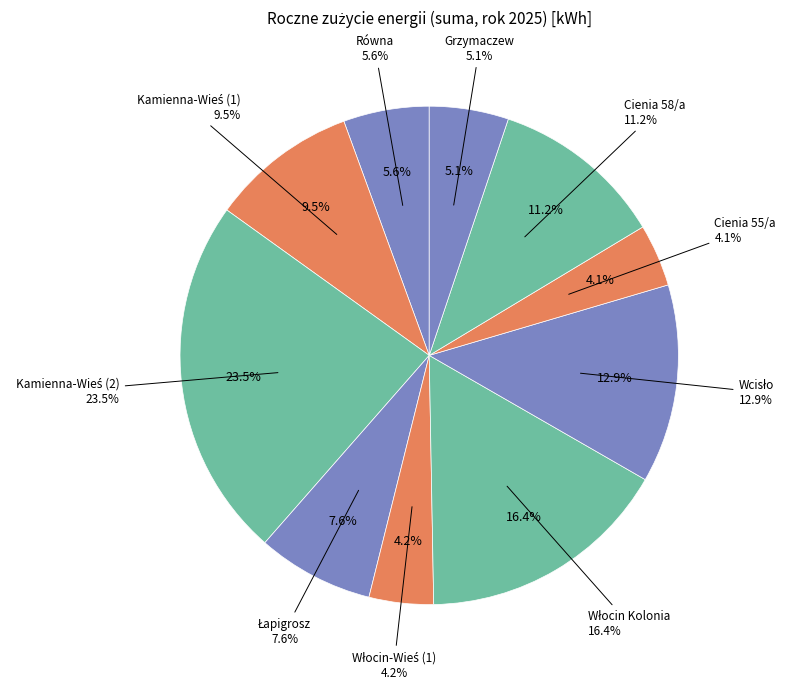

The Równa slice represents 6% of the pie. True or false?

True